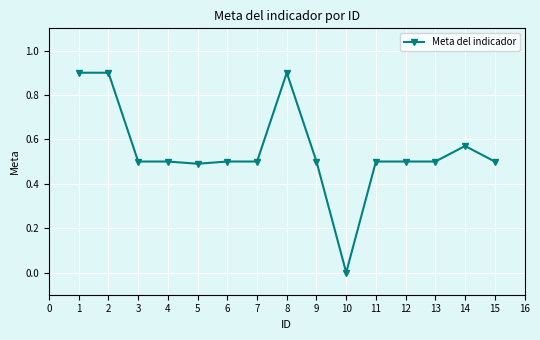

Between 10 and 15, which is larger?

15